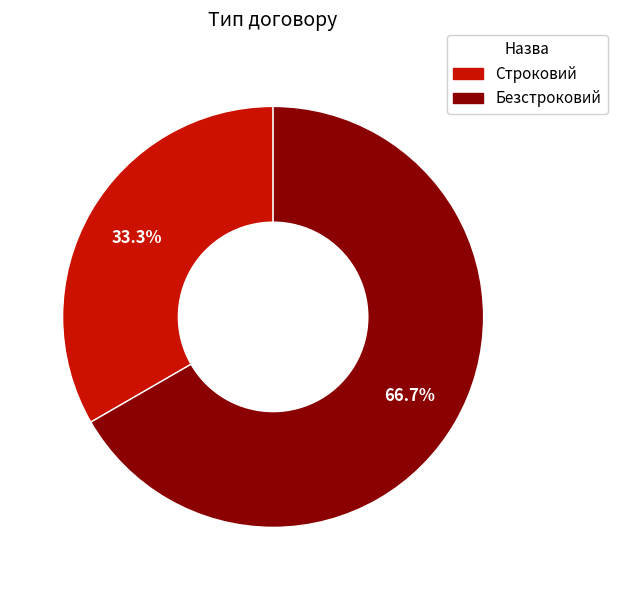

True or false: Безстроковий accounts for 52% of the total.

False